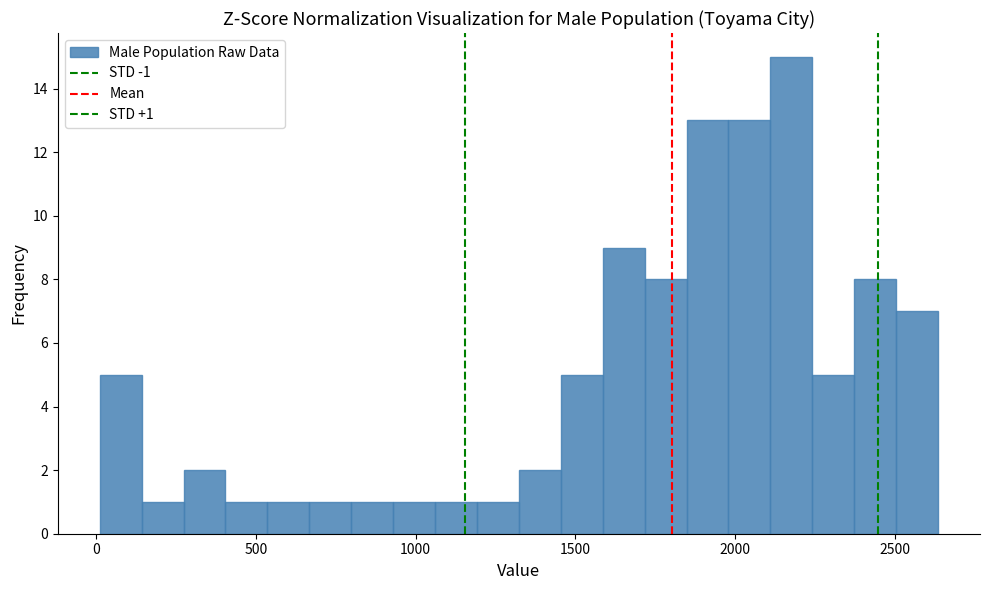

Around what value on the x-axis is the tallest bar? Give the approximate position of its centre, as read against the axis.

2200